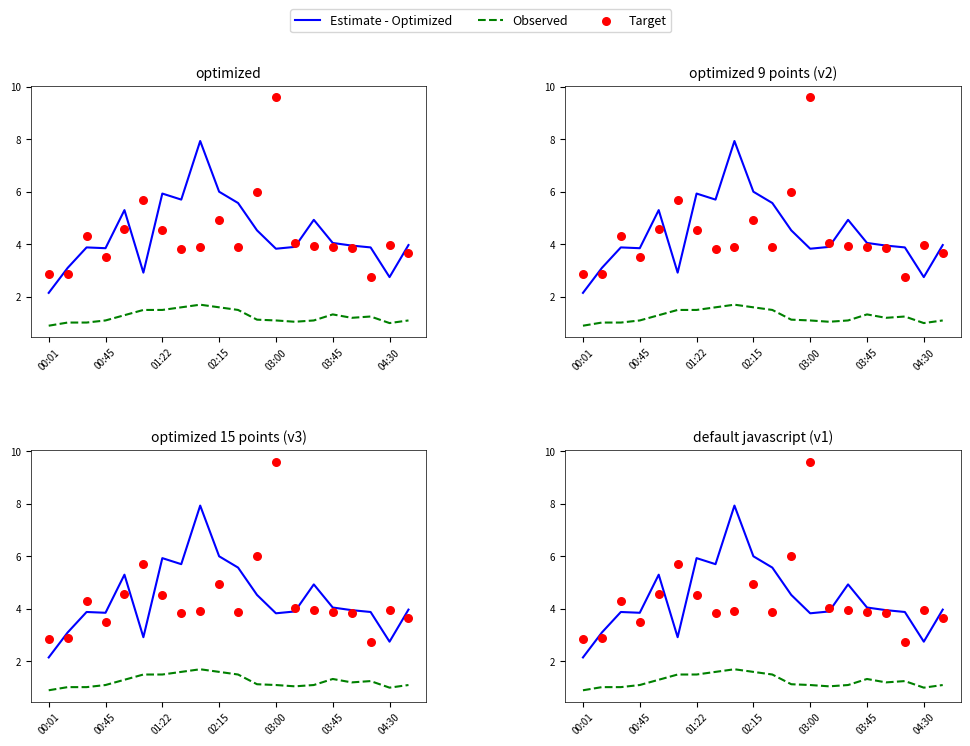

What are all the series names shown in the legend?

Estimate - Optimized, Observed, Target